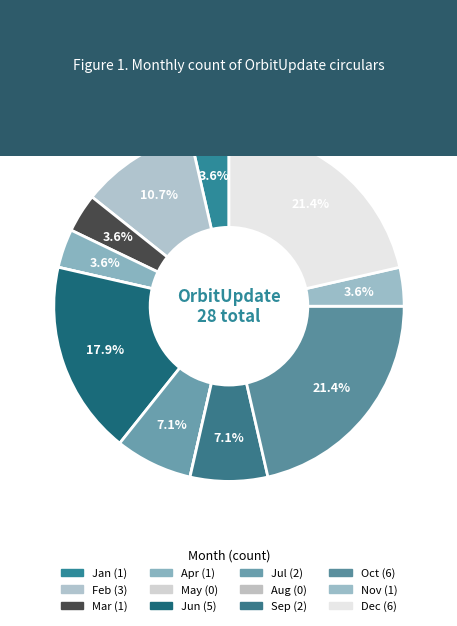

How many slices are in this pie chart?

12